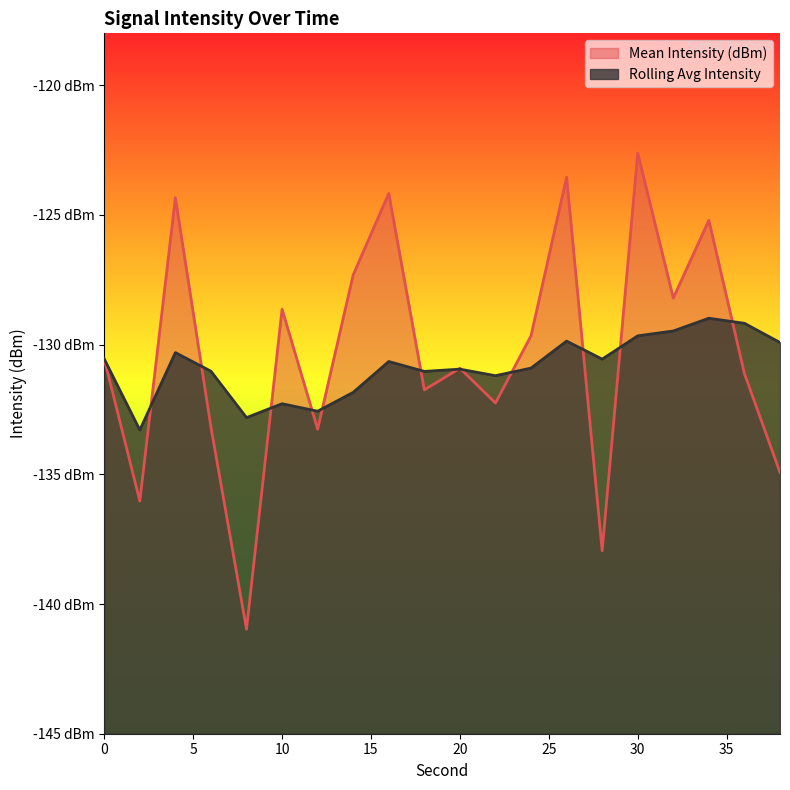

Reading right to left, what are all the values shown in this chart?

Mean Intensity (dBm): 38=-134.9	36=-131.1	34=-125.2	32=-128.2	30=-122.6	28=-137.9	26=-123.5	24=-129.7	22=-132.3	20=-130.9	18=-131.7	16=-124.2	14=-127.3	12=-133.3	10=-128.6	8=-141.0	6=-133.2	4=-124.3	2=-136.0	0=-130.6
Rolling Avg Intensity: 38=-129.9	36=-129.2	34=-129.0	32=-129.5	30=-129.7	28=-130.6	26=-129.9	24=-130.9	22=-131.2	20=-130.9	18=-131.0	16=-130.7	14=-131.8	12=-132.6	10=-132.3	8=-132.8	6=-131.0	4=-130.3	2=-133.3	0=-130.6